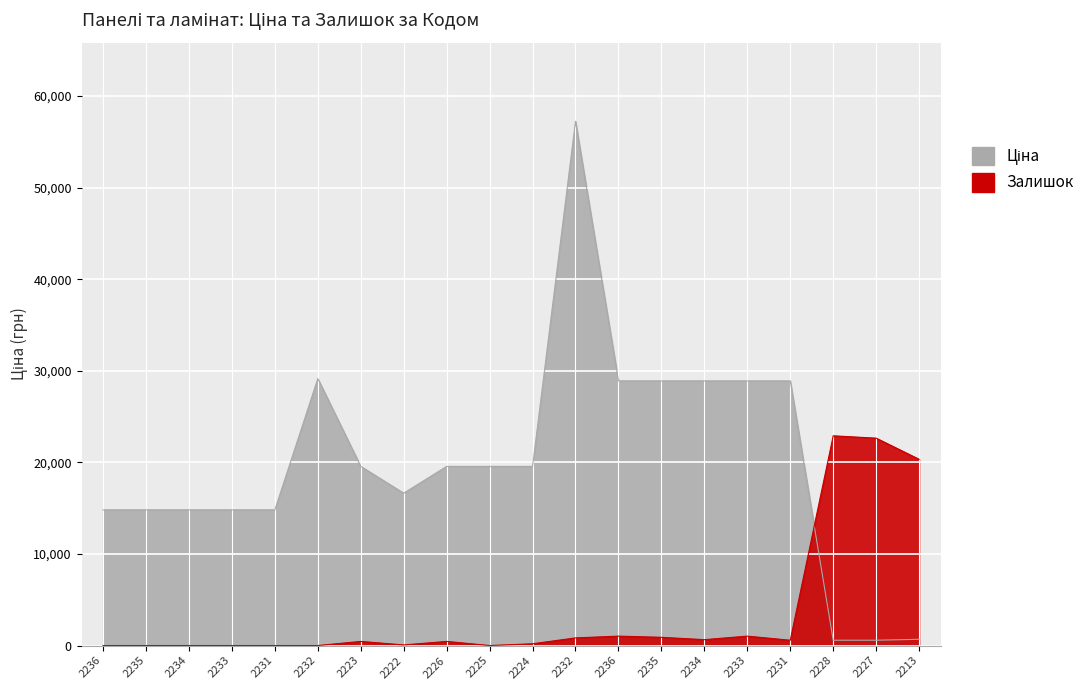

What is the maximum value shown in the chart?

57258.0